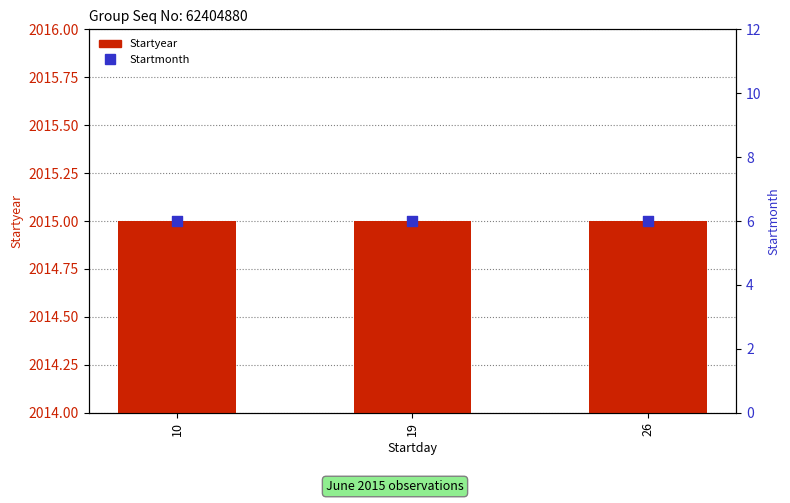

Which series contains the lowest Y value?

Startmonth